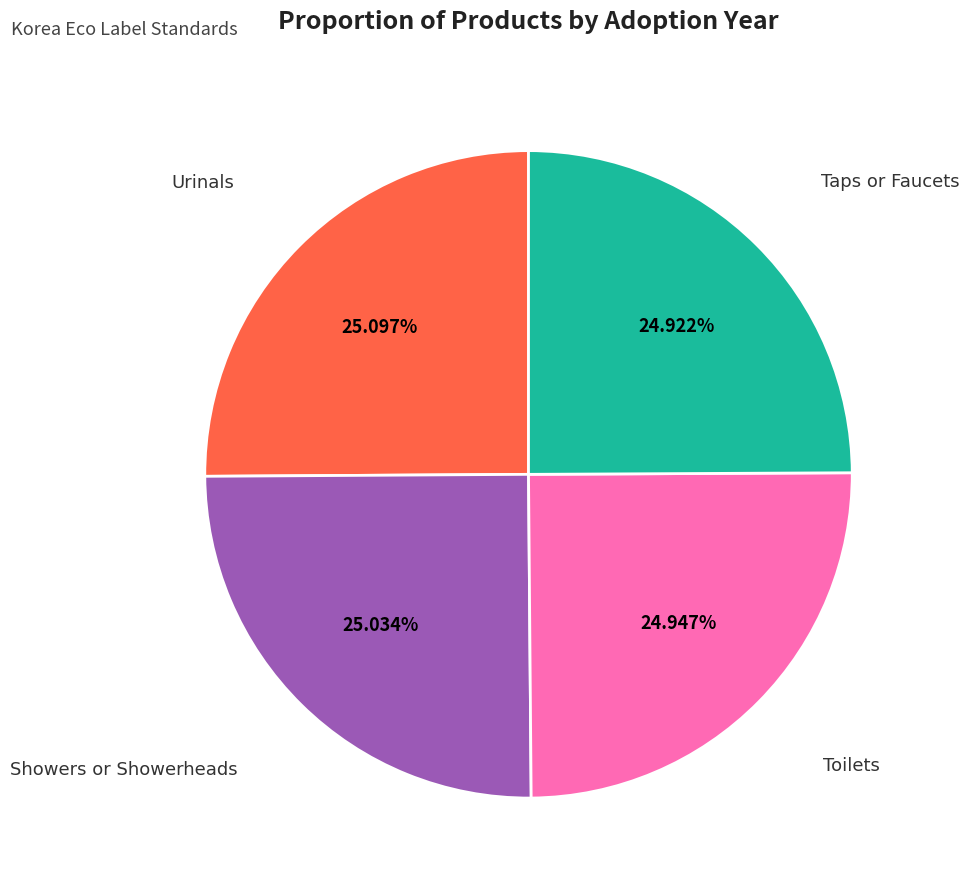

Does any single category account for the majority?

No